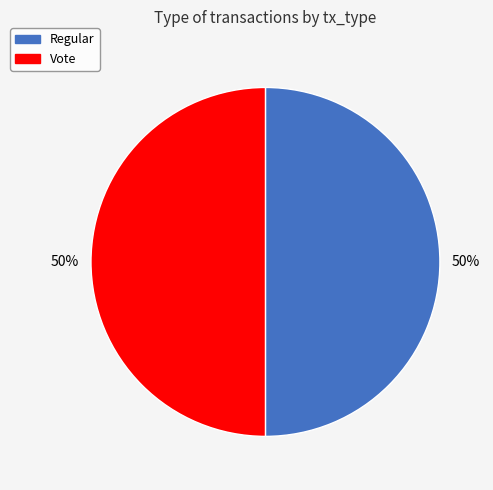

True or false: Vote accounts for 57% of the total.

False